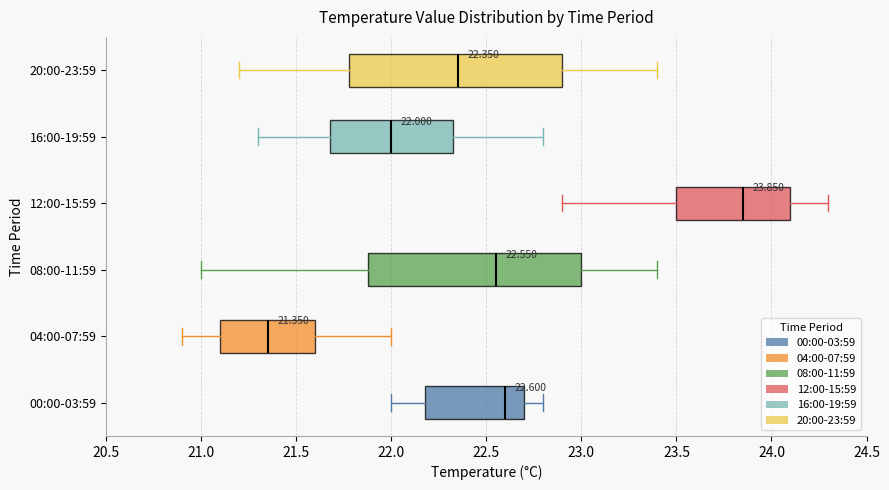

Which box's median line is the furthest to the left?

04:00-07:59